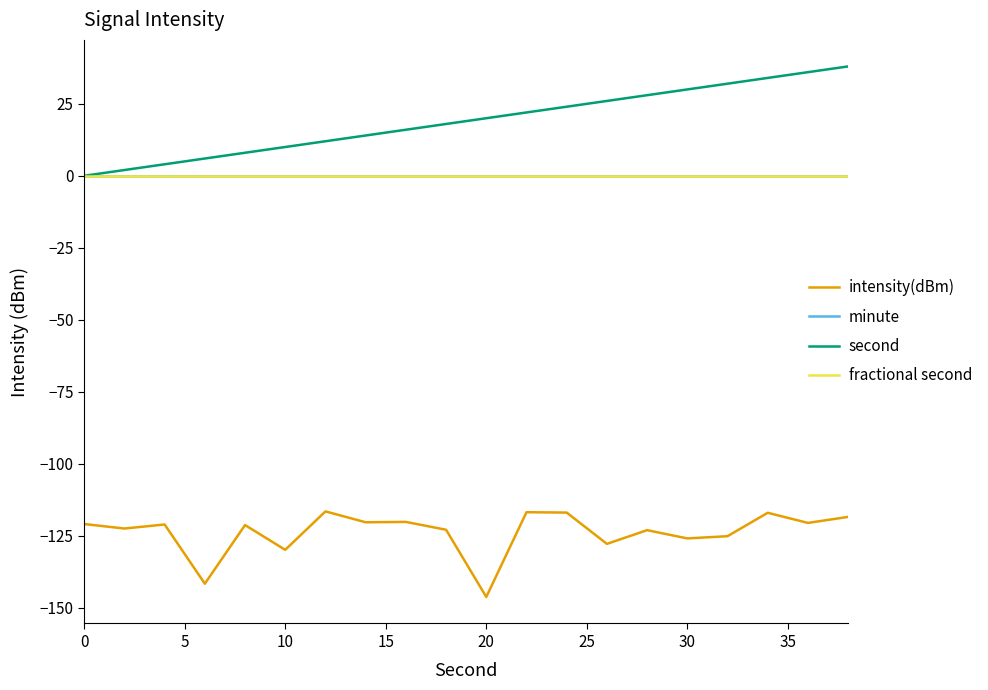

Is this an area chart (filled region under the line)?

No